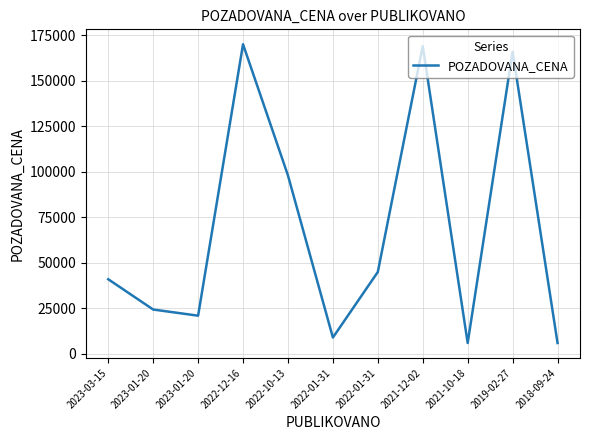

What is the change in value from 2023-03-15 to 2023-01-20?

-20000